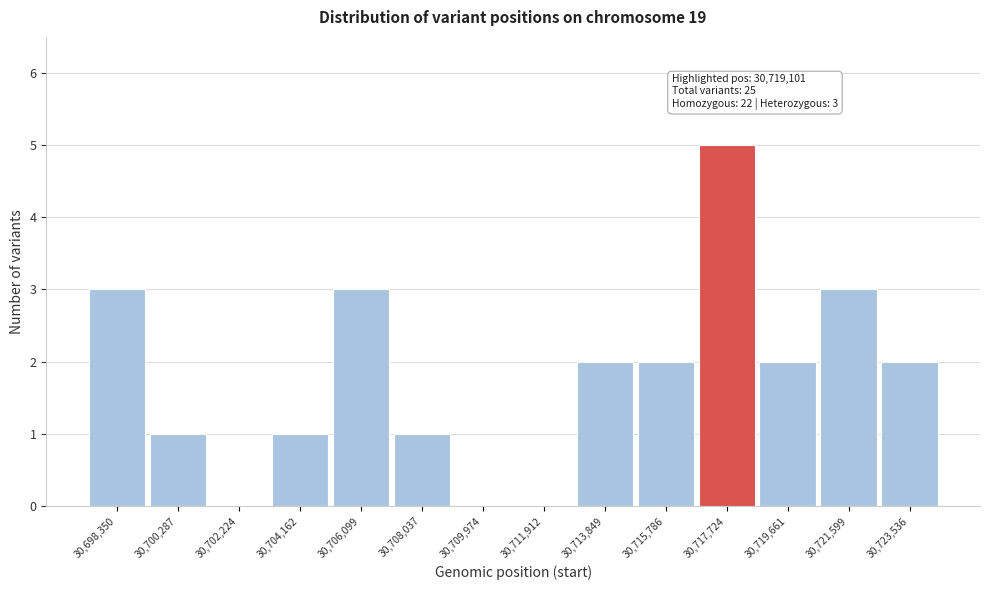

Reading left to right, what are all the values shown in this chart?

30,698,350=3	30,700,287=1	30,702,224=0	30,704,162=1	30,706,099=3	30,708,037=1	30,709,974=0	30,711,912=0	30,713,849=2	30,715,786=2	30,717,724=5	30,719,661=2	30,721,599=3	30,723,536=2